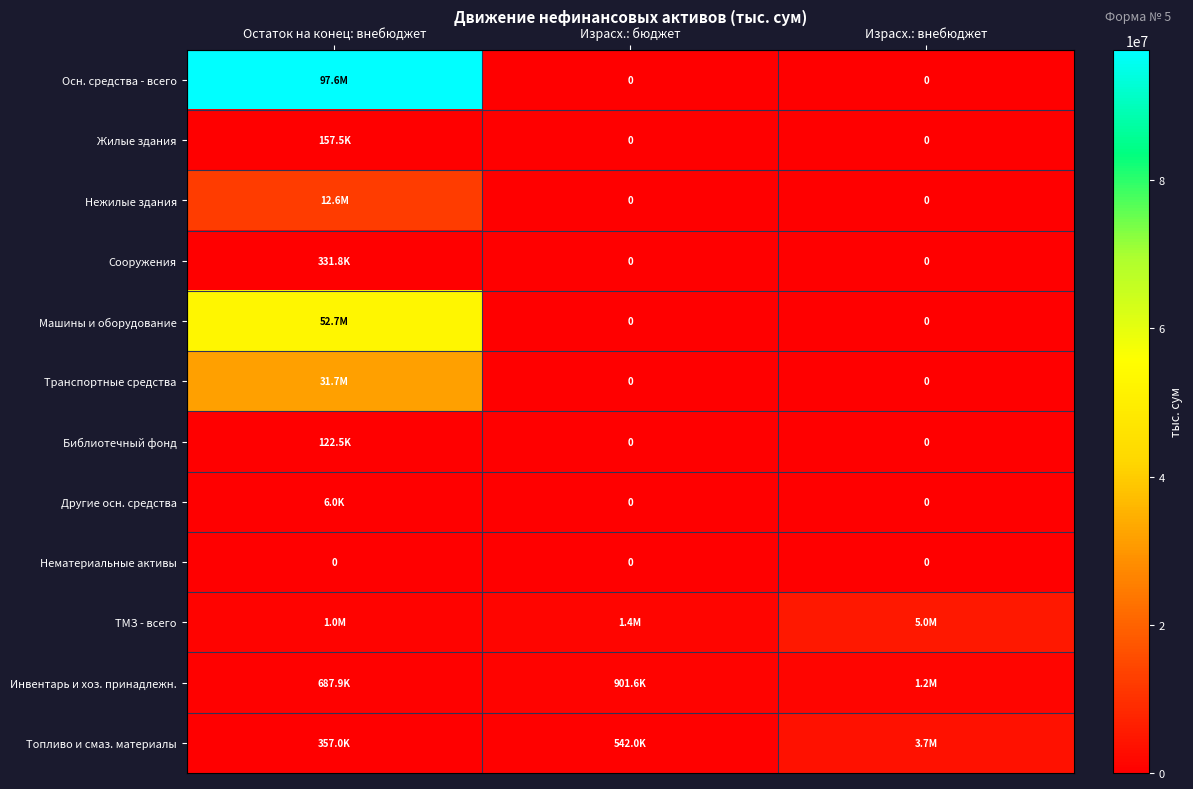

What is the sum of all Осн. средства - всего values?

97601744.3